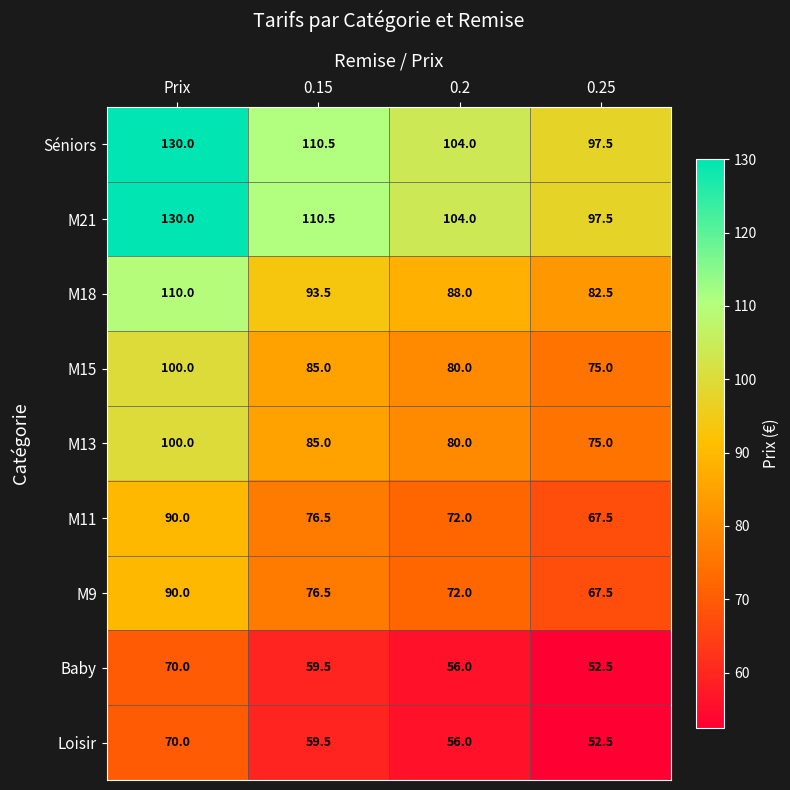

How many data points does each series have?

4